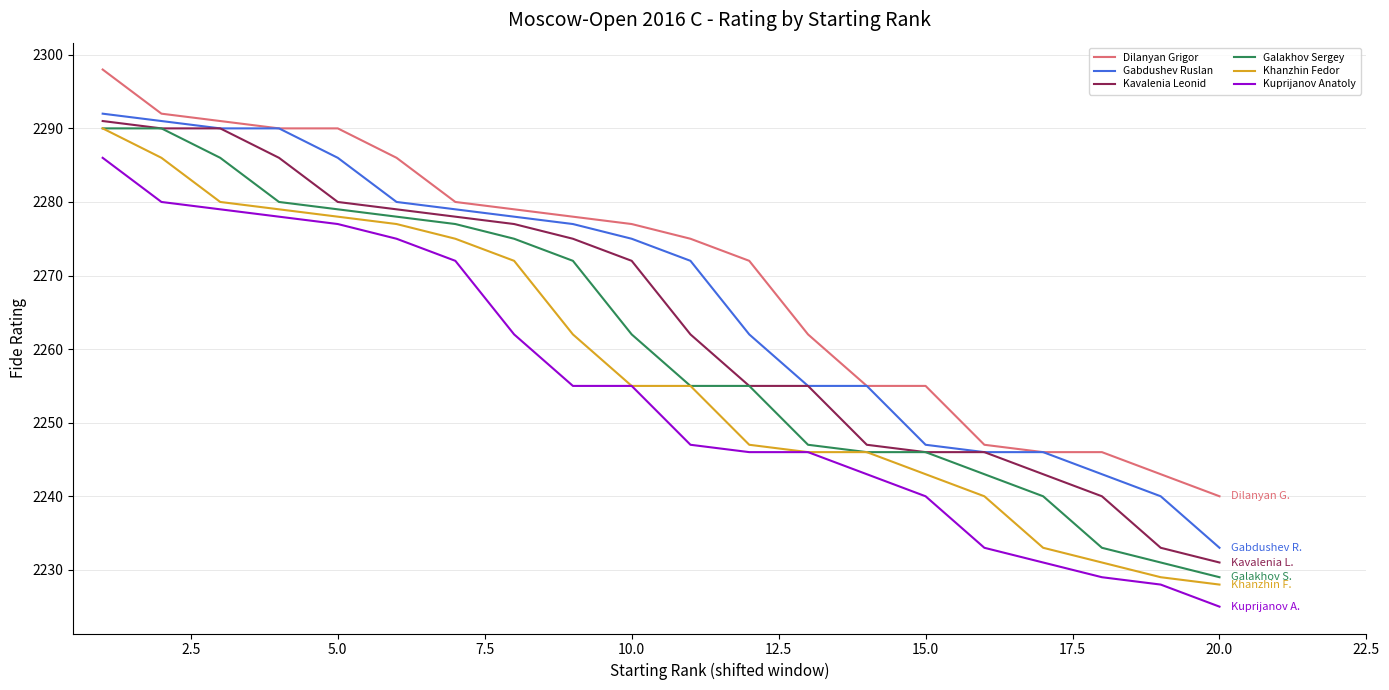

Is this an area chart (filled region under the line)?

No